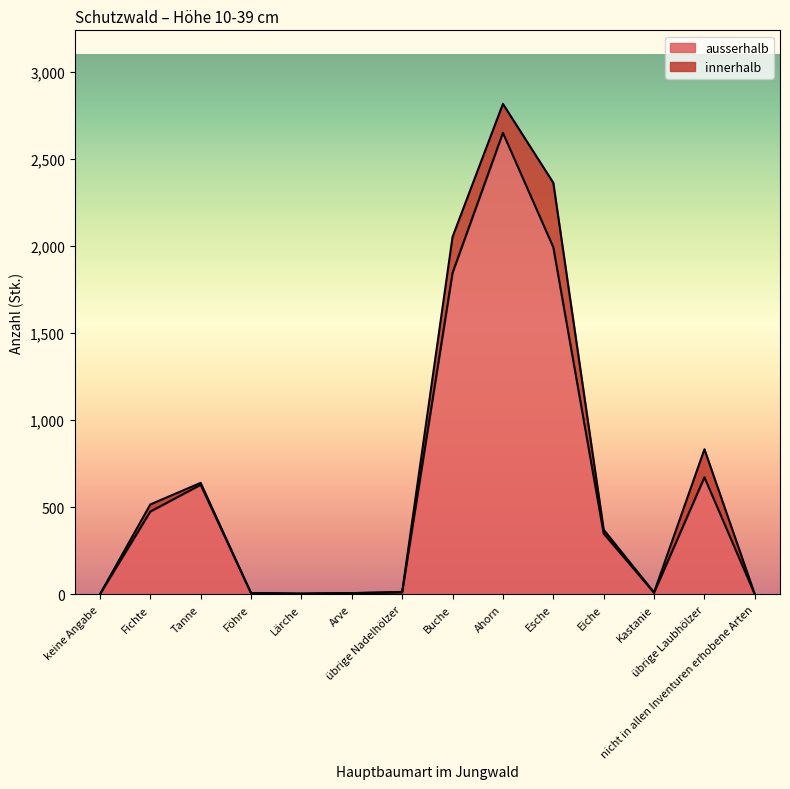

What is the label of the 14th point from the left?

nicht in allen Inventuren erhobene Arten